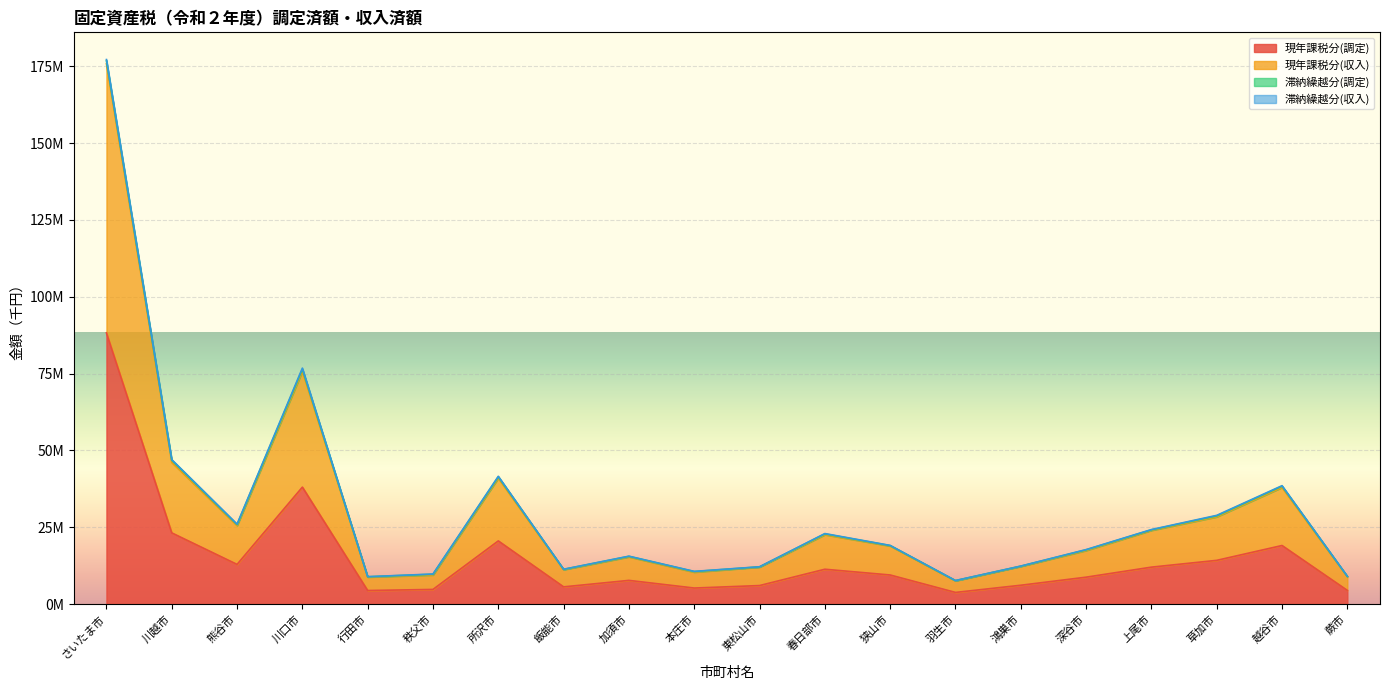

True or false: 現年課税分(調定) and 現年課税分(収入) intersect in this chart.

False